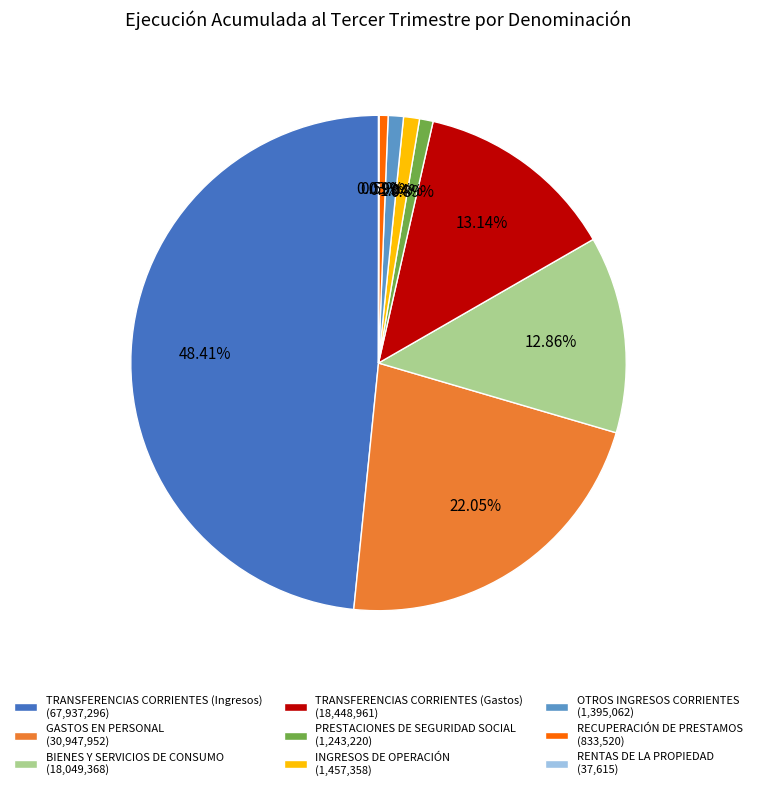

Between TRANSFERENCIAS CORRIENTES (Ingresos) (67,937,296) and BIENES Y SERVICIOS DE CONSUMO (18,049,368), which is larger?

TRANSFERENCIAS CORRIENTES (Ingresos) (67,937,296)